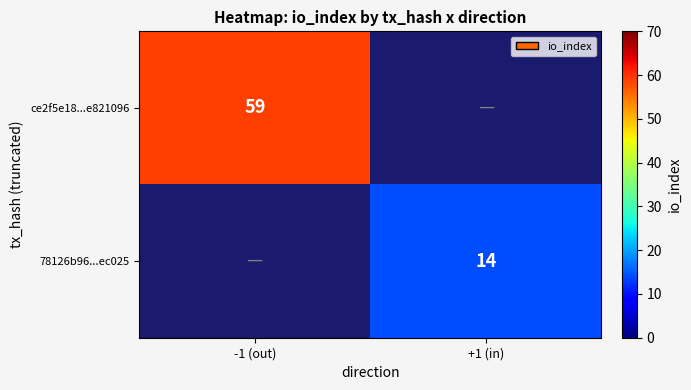

The ce2f5e18...e821096 series shows 97 at -1 (out). True or false?

False